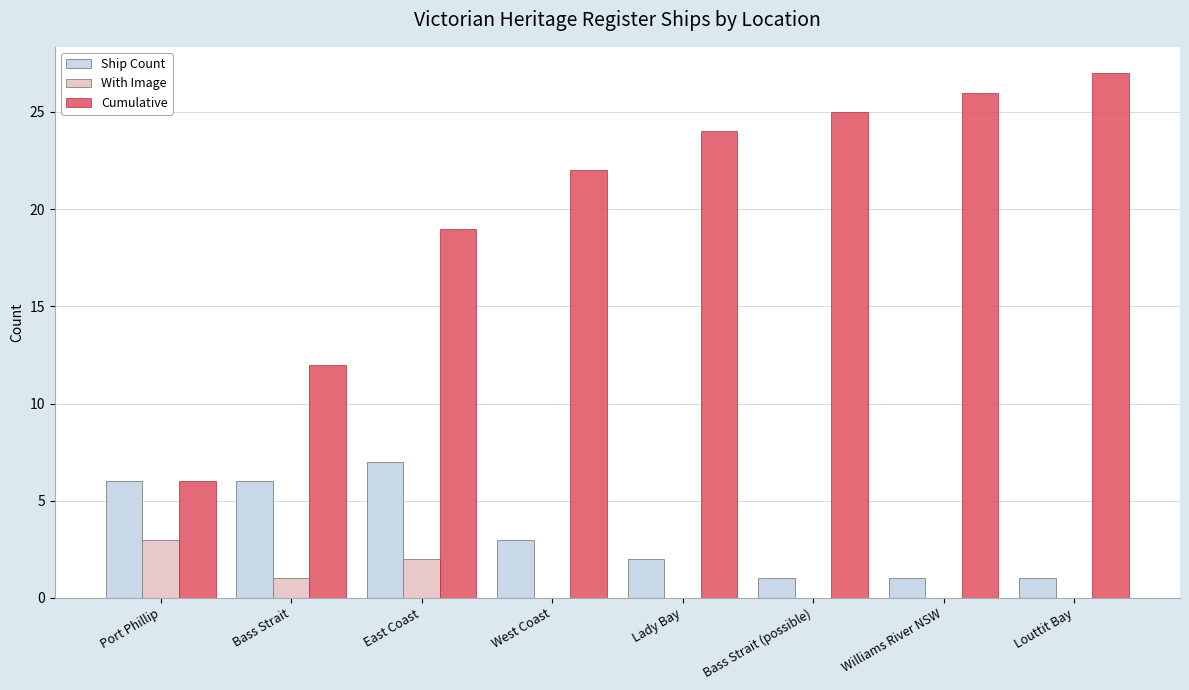

Is the value of With Image at West Coast greater than the value of Ship Count at Bass Strait (possible)?

No